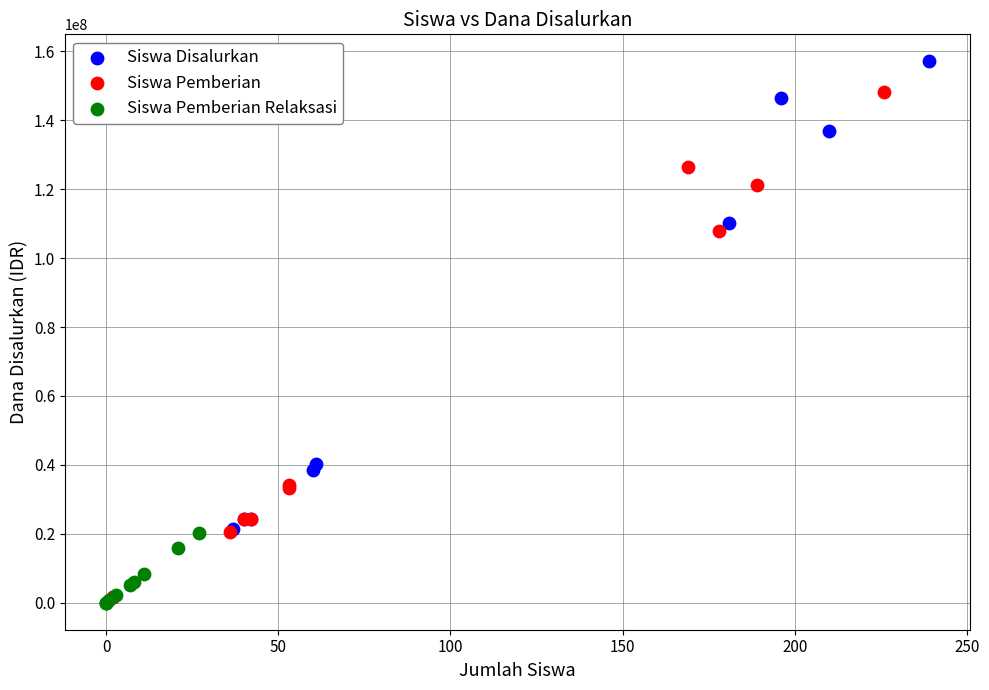

Which series has the widest spread of Y values?

Siswa Disalurkan